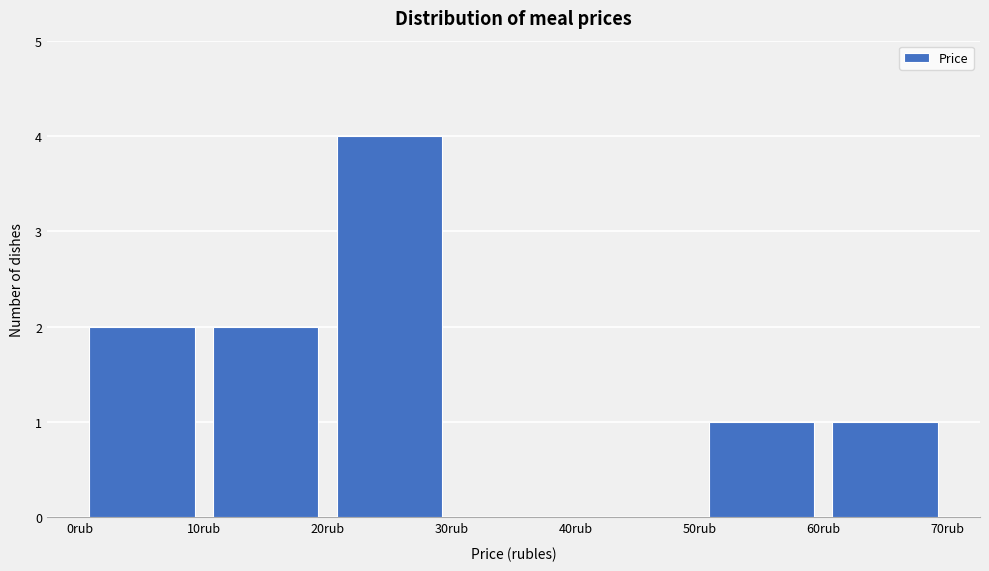

Reading left to right, transcribe this chart: for each bar, give the range it covers on the x-axis and its height. The values are not printed on the chart, so give them approximately, as read against the axis.

0 to 10: 2
10 to 20: 2
20 to 30: 4
30 to 40: 0
40 to 50: 0
50 to 60: 1
60 to 70: 1